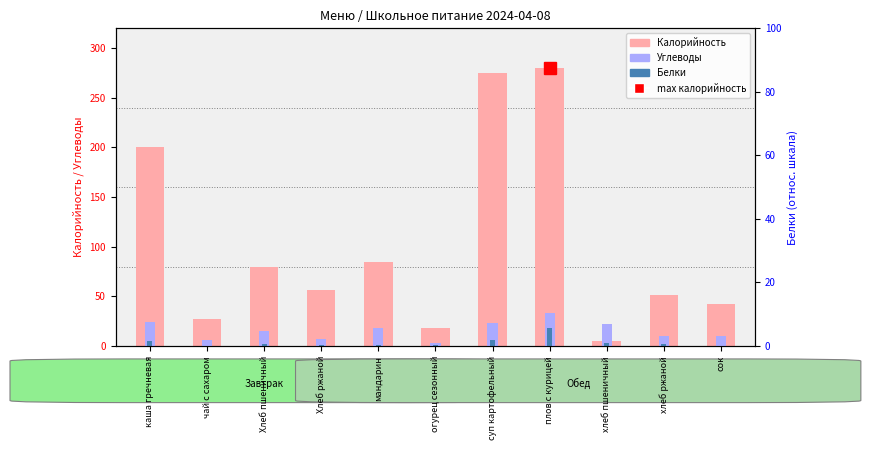

Where does the Белки series first go above 2?

каша гречневая